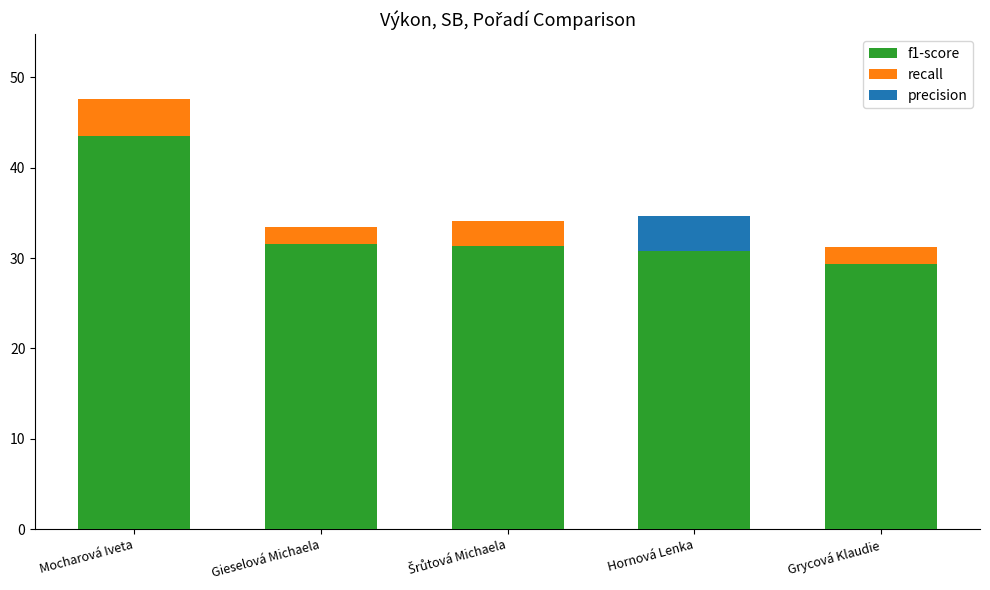

How many data points does each series have?

5